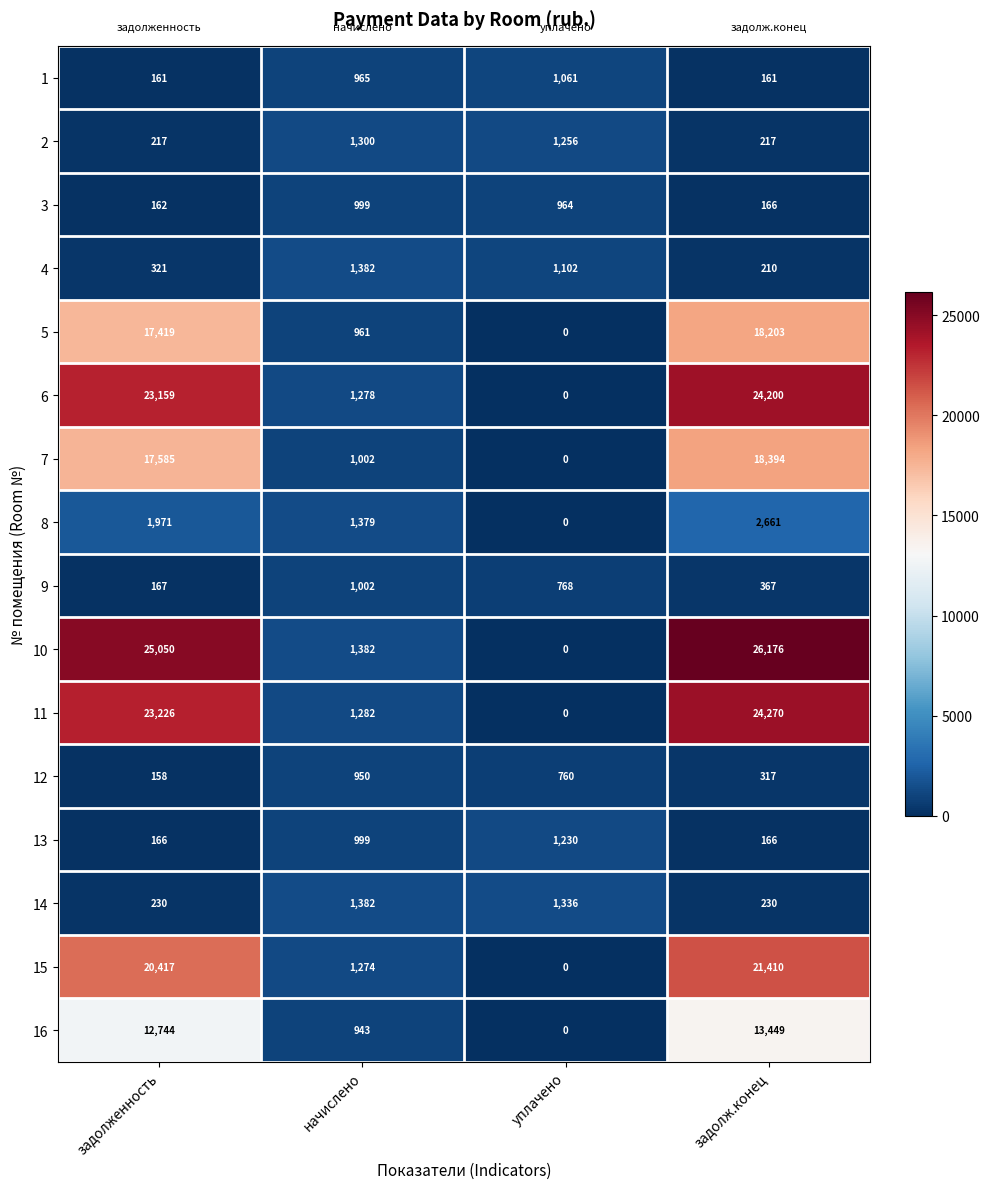

What is the total value across all series at задолж.конец?

150597